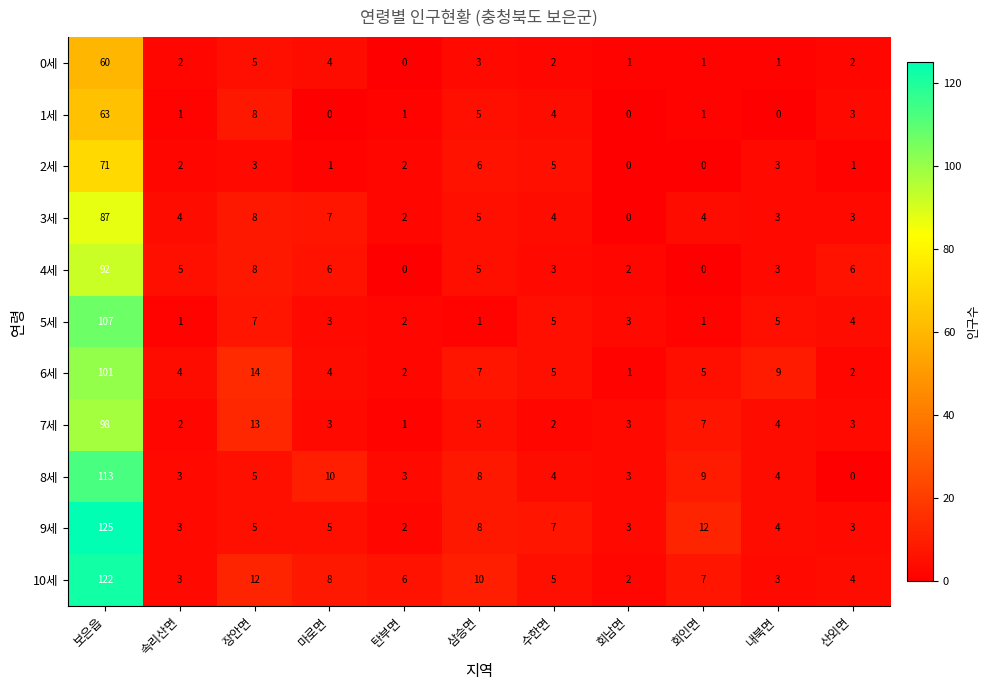

What is the sum of all 7세 values?

141